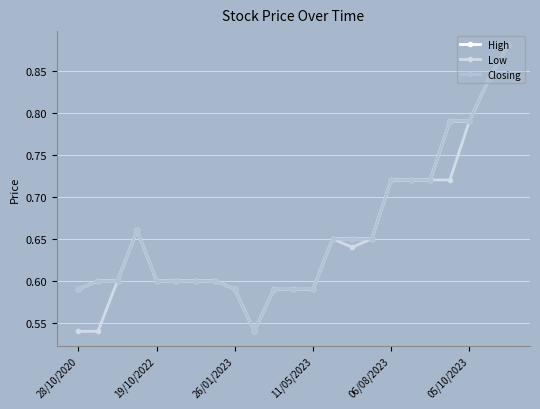

In High, how many points are higher than both neighbors (excluding endpoints)?

1